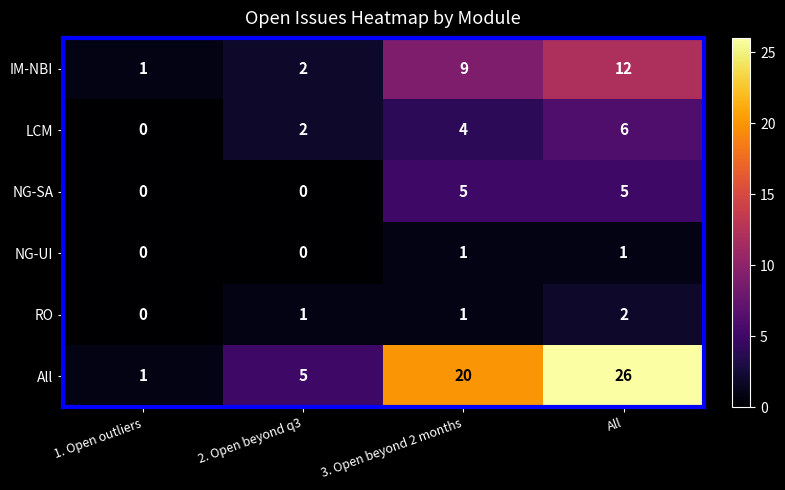

Count the number of data series in this chart.

6